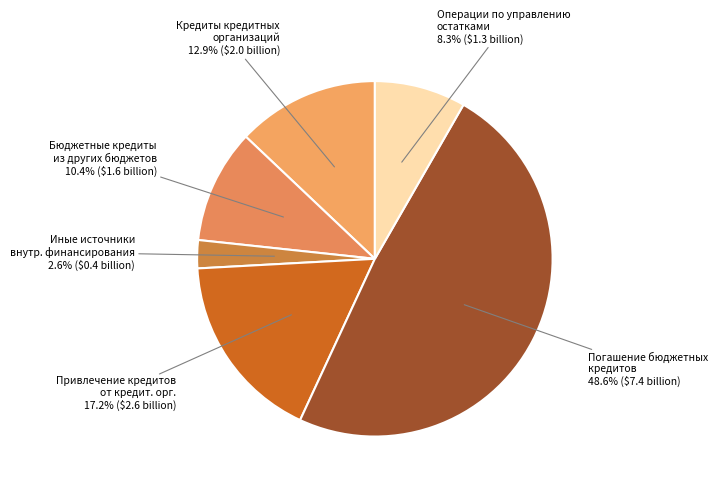

To the nearest percent, what is the difference between the largest and smallest slice percentages?

46%